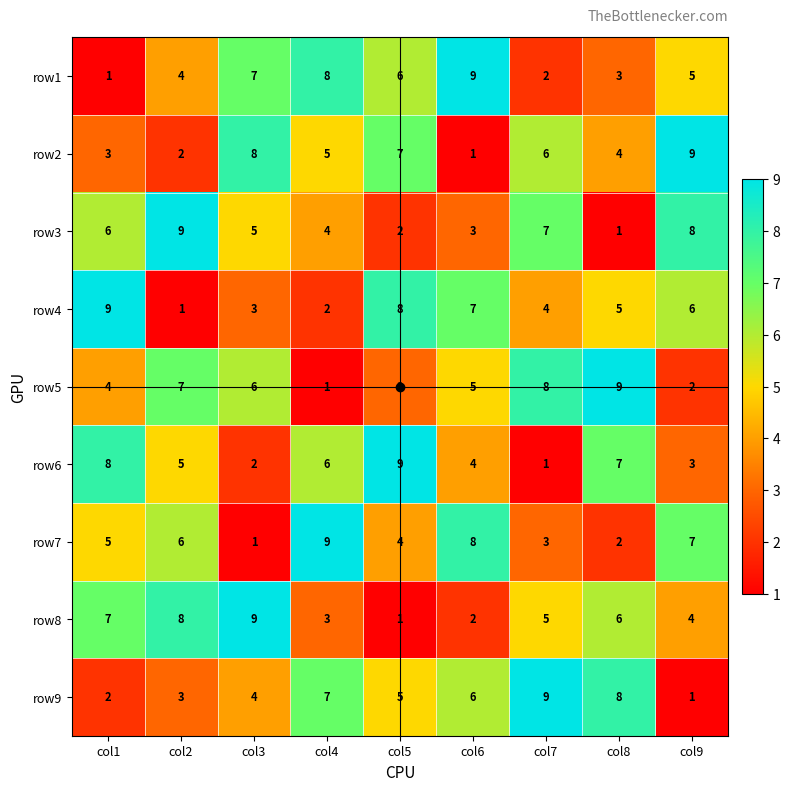

At col4, list the series in order from largest to smallest.

row7, row1, row9, row6, row2, row3, row8, row4, row5